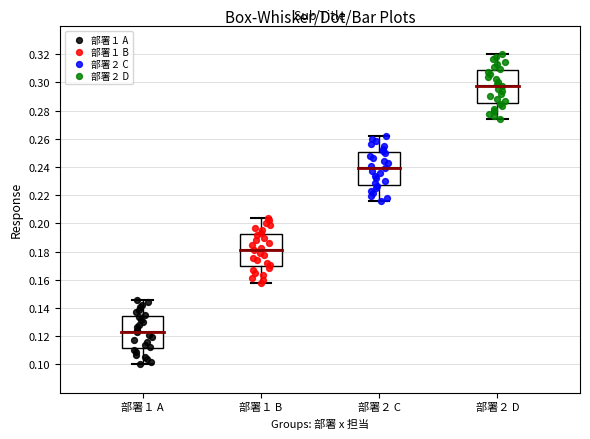

Which box's median line is the highest?

部署２ D